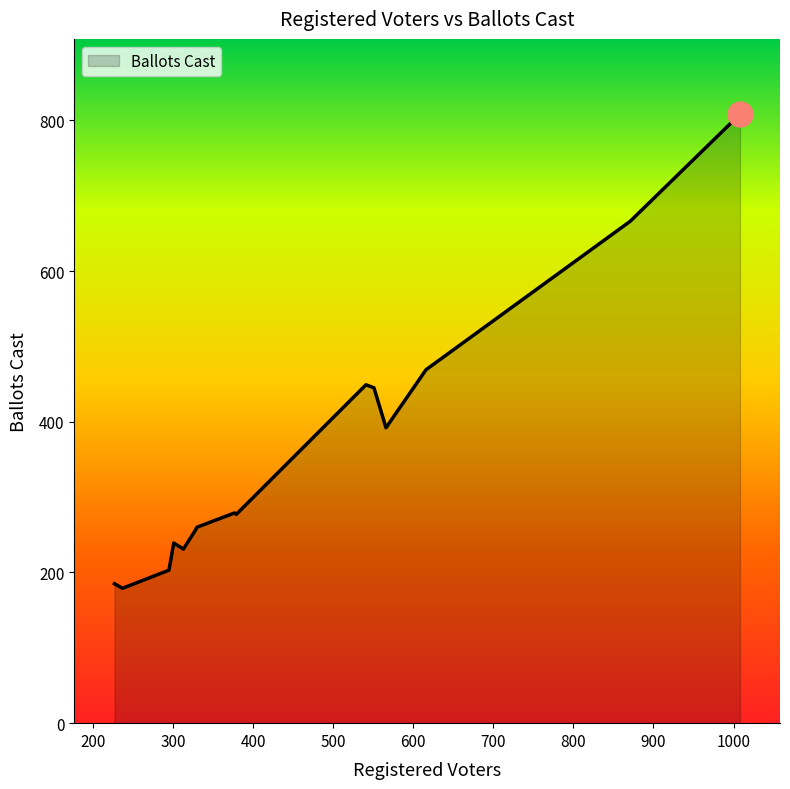

What is the minimum value shown in the chart?

179